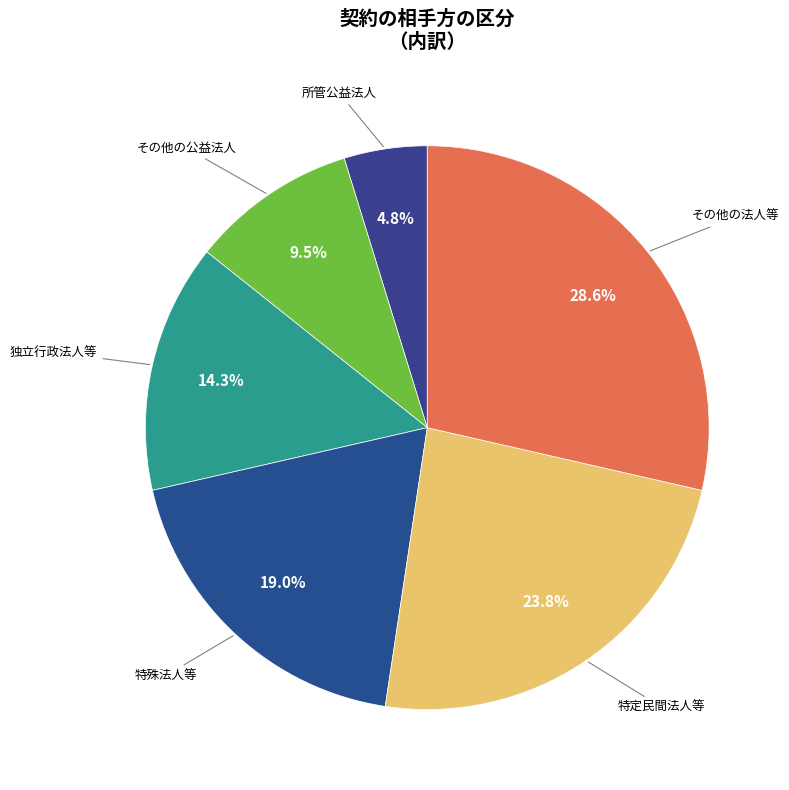

How many segments does this pie chart have?

6